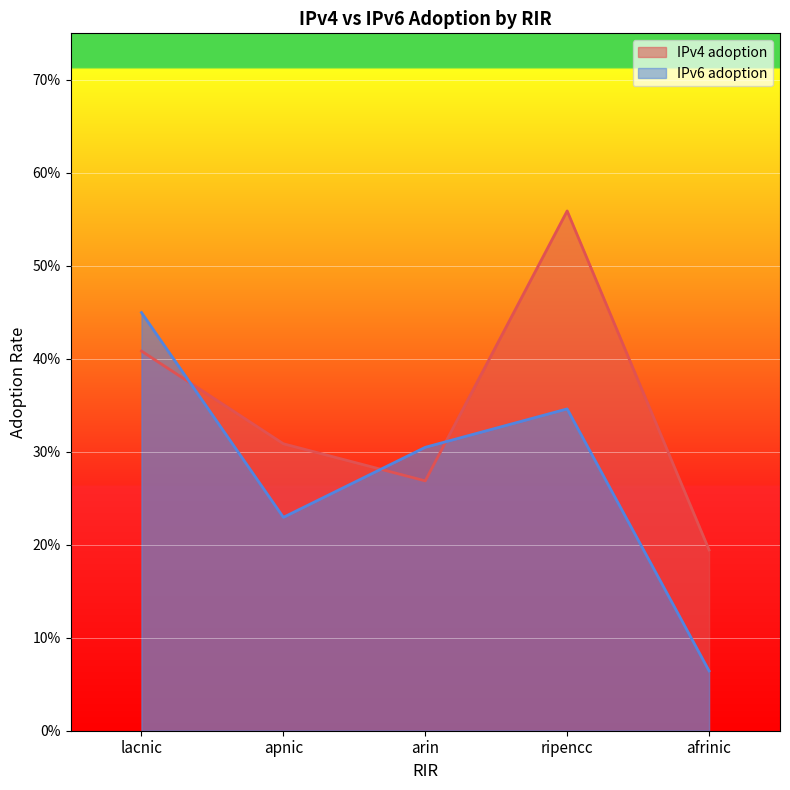

What is the maximum value for IPv4 adoption?

0.6